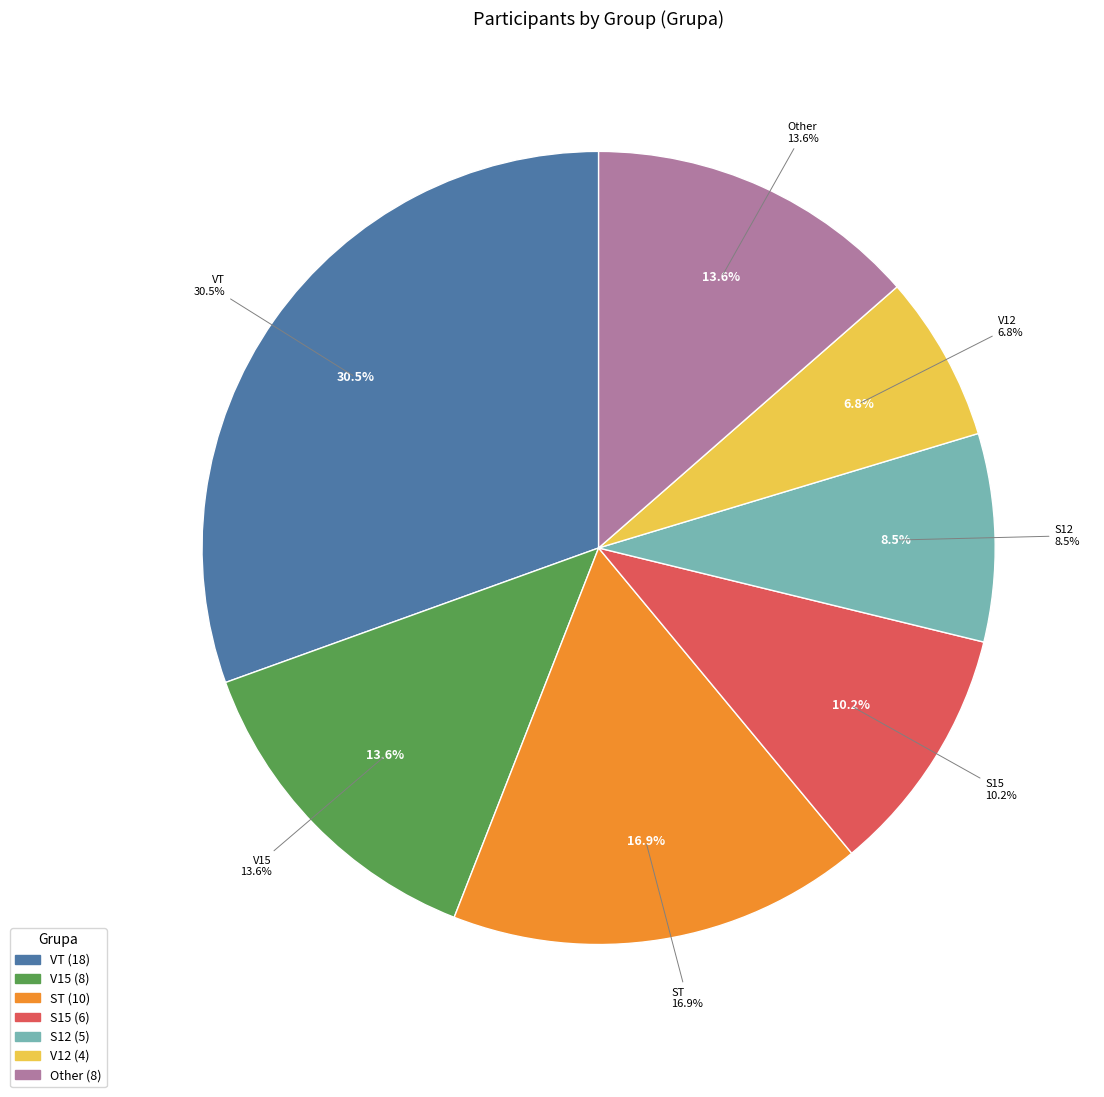

What portion of the pie excludes Other?

86.4%